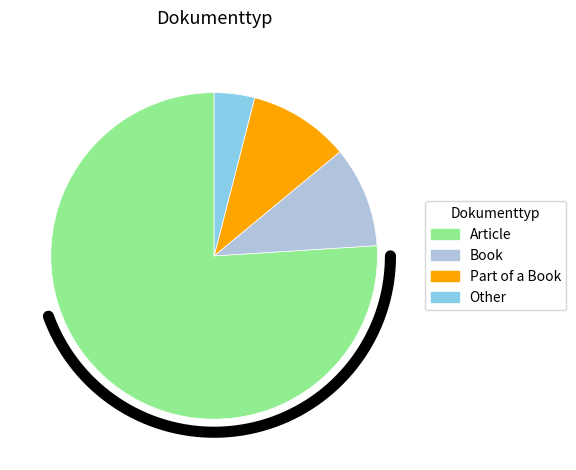

How many segments does this pie chart have?

4